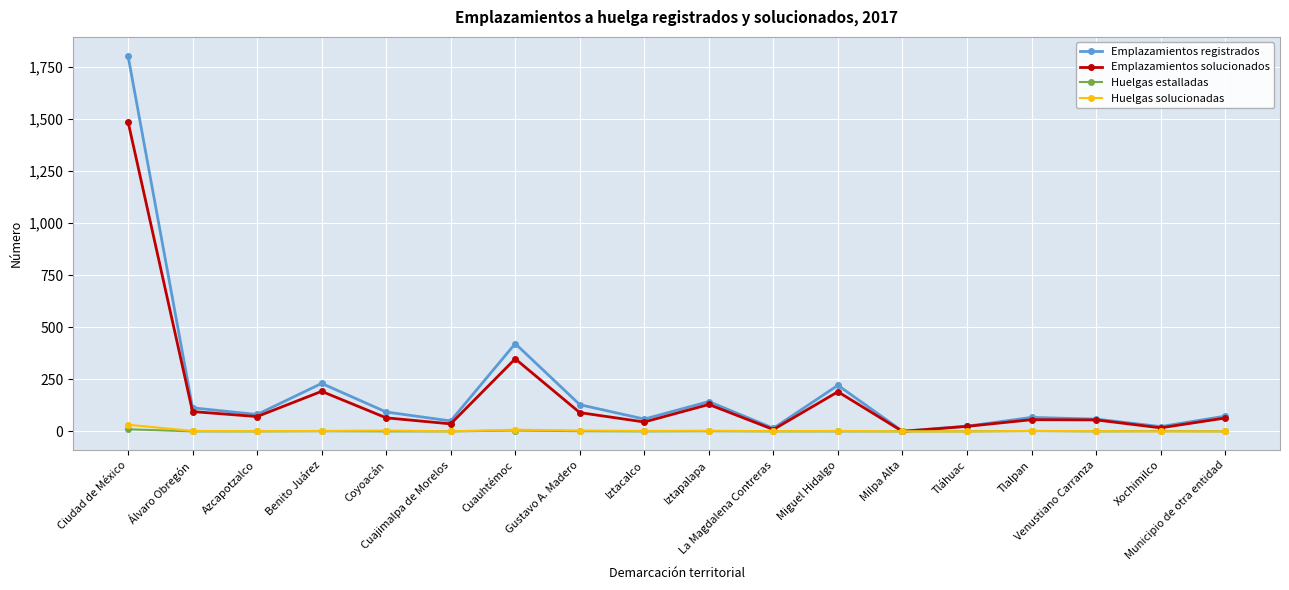

Rank the series at Ciudad de México from highest to lowest value.

Emplazamientos registrados, Emplazamientos solucionados, Huelgas solucionadas, Huelgas estalladas